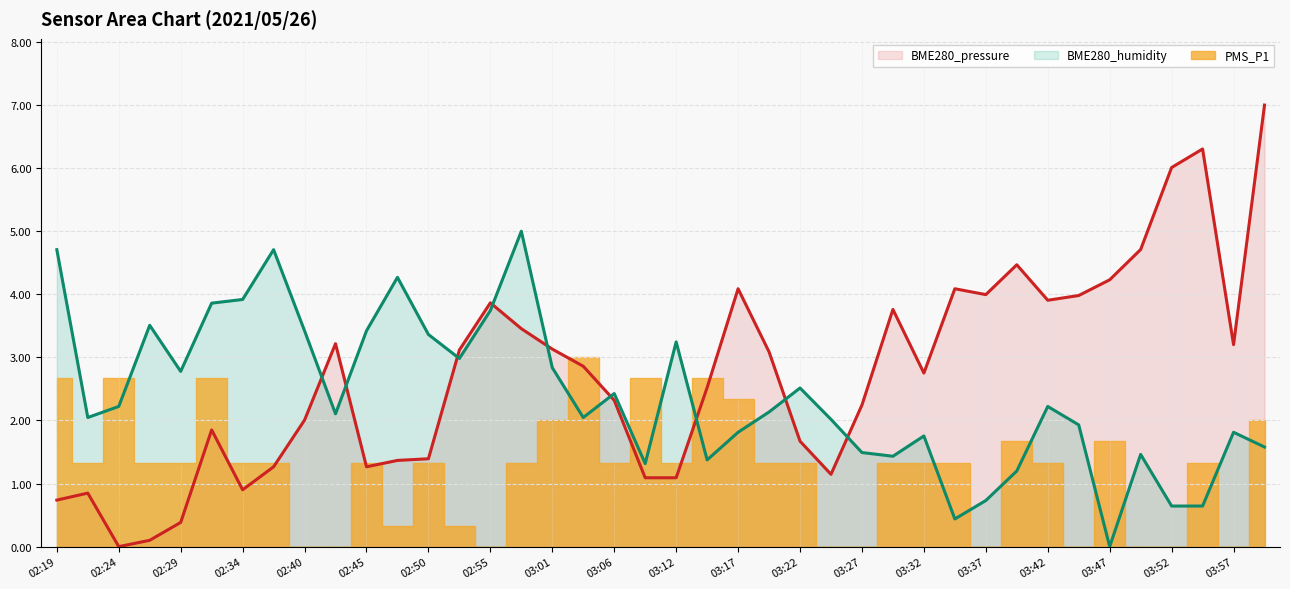

Which series has the widest spread of values?

BME280_pressure